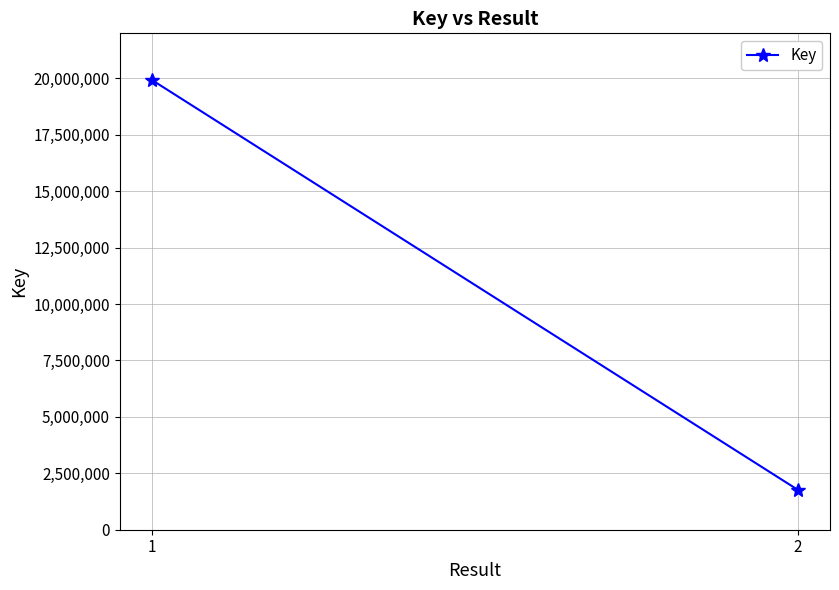

Is this an area chart (filled region under the line)?

No